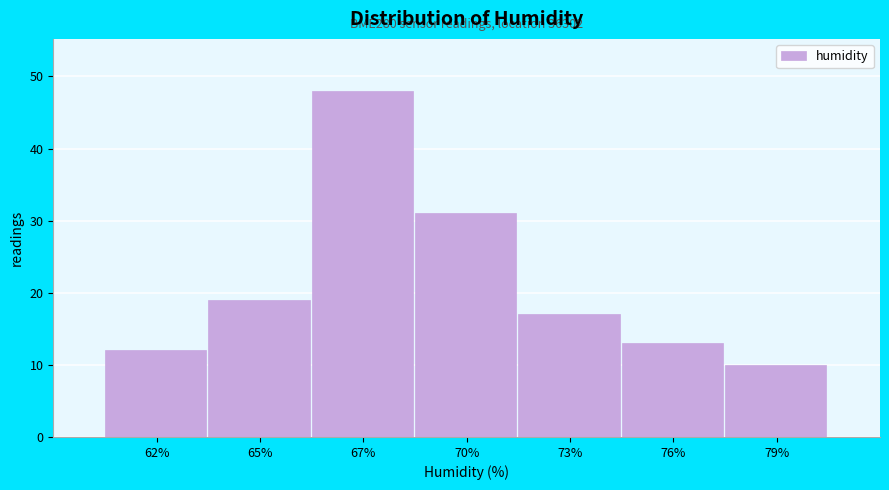

Reading left to right, what are all the values shown in this chart?

12	19	48	31	17	13	10